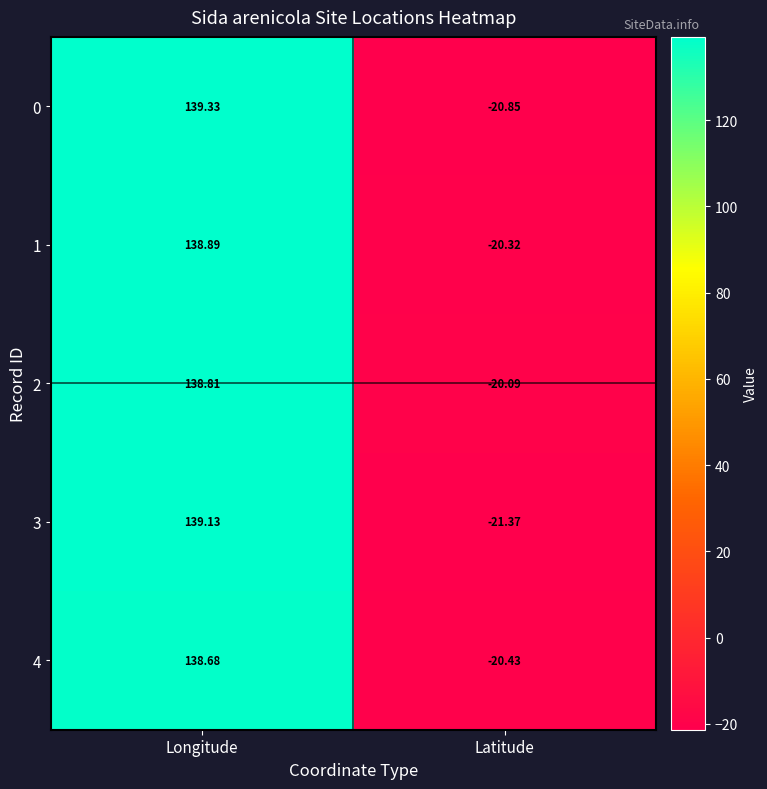

At which category is the sum across all series the highest?

Longitude